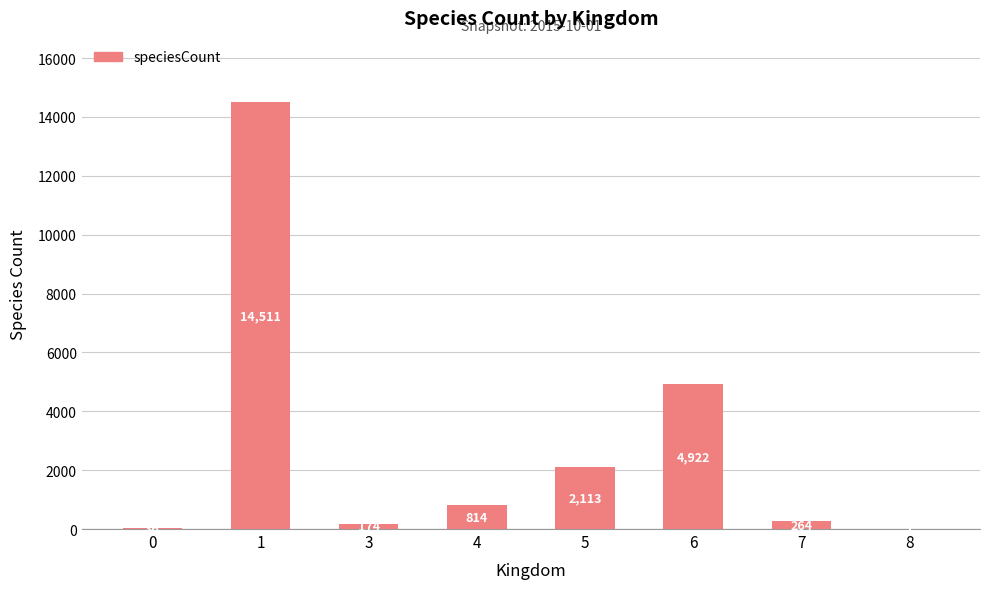

What is the change in value from 7 to 8?

-263